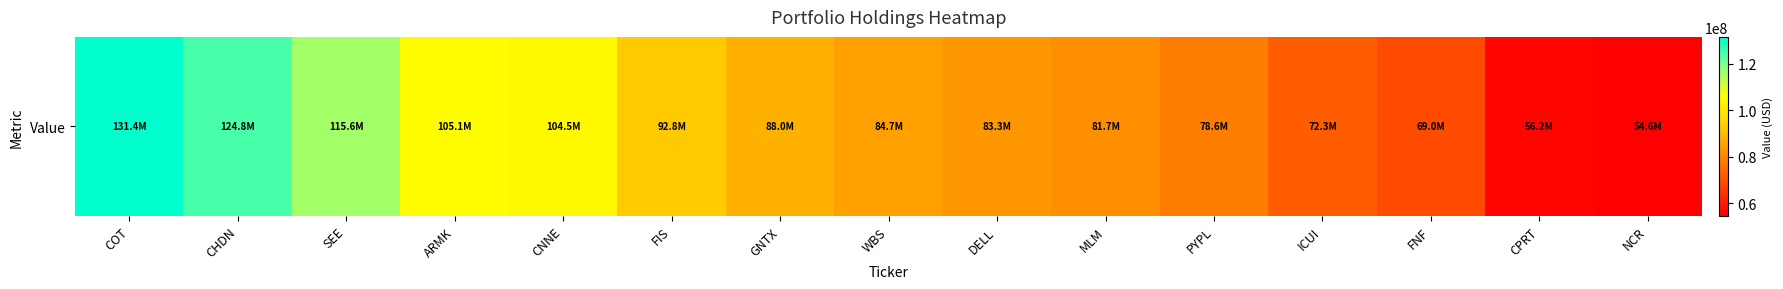

At which category does the chart reach its peak across all series?

COT